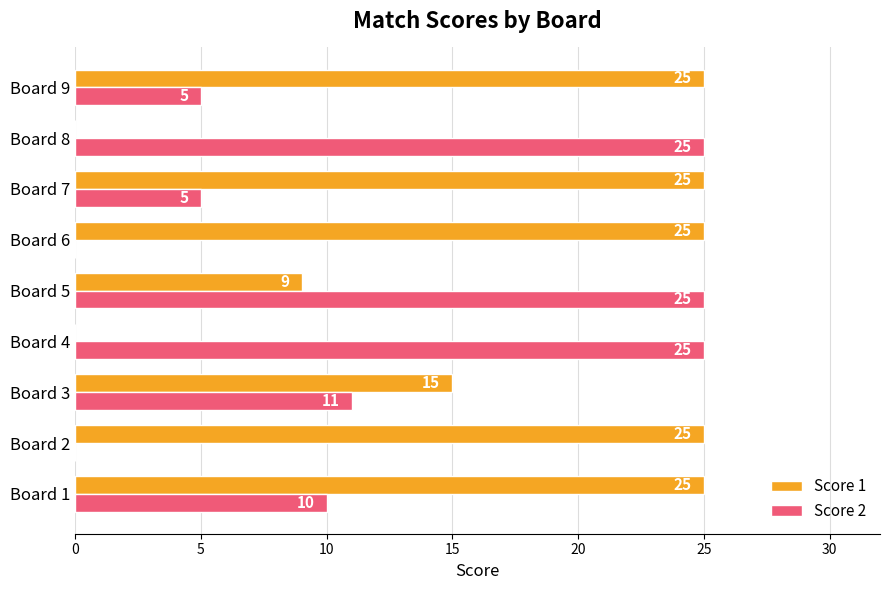

Which series has the largest total across all categories?

Score 1